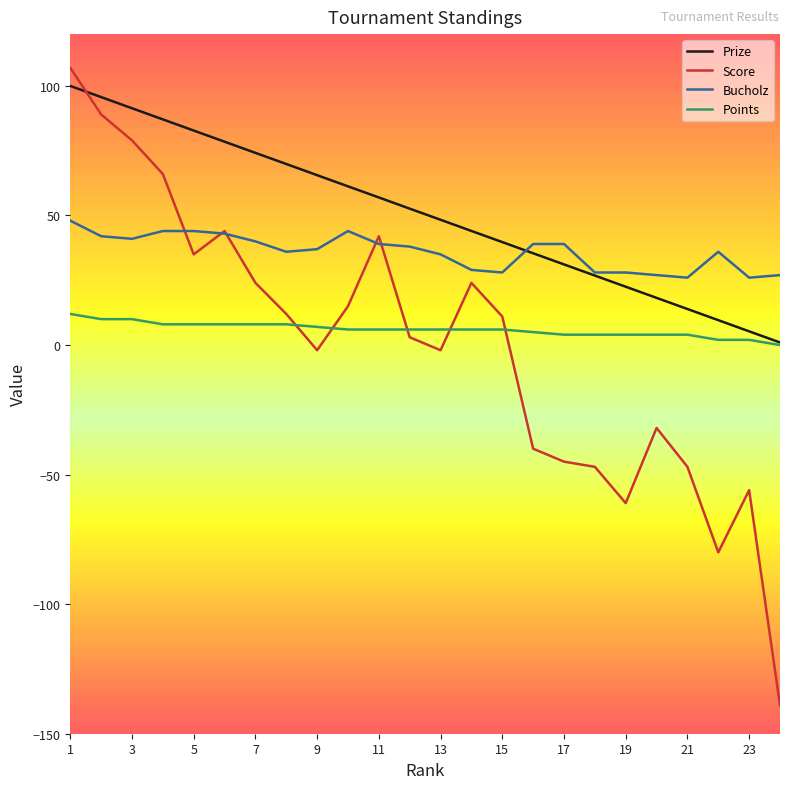

What is the minimum value for Bucholz?

26.0